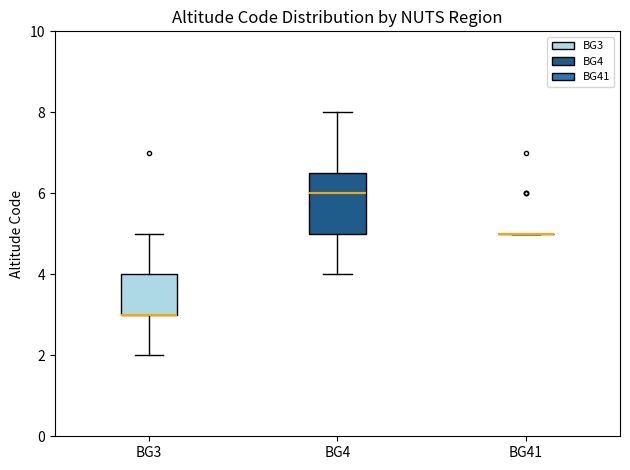

Which box is the tallest, from its lower edge to its upper edge?

BG4